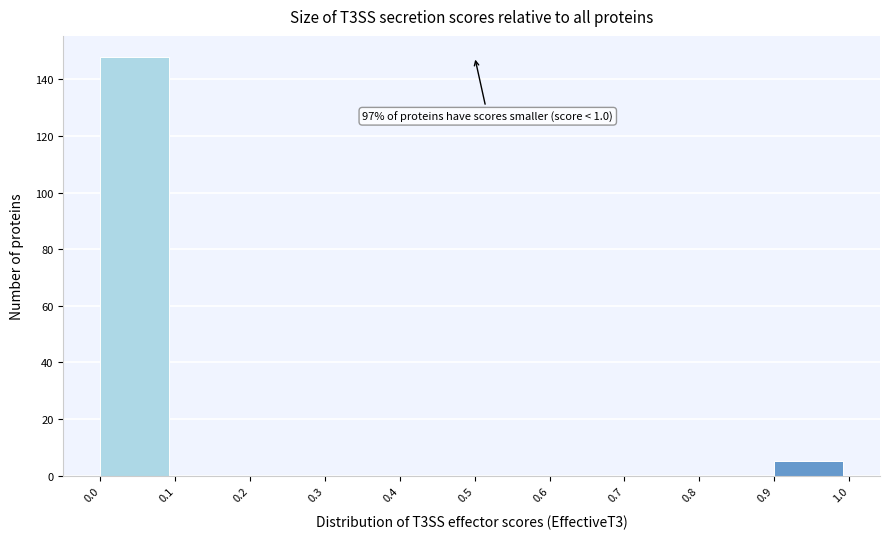

Over which range of the x-axis is the bar tallest?

0.0 to 0.1